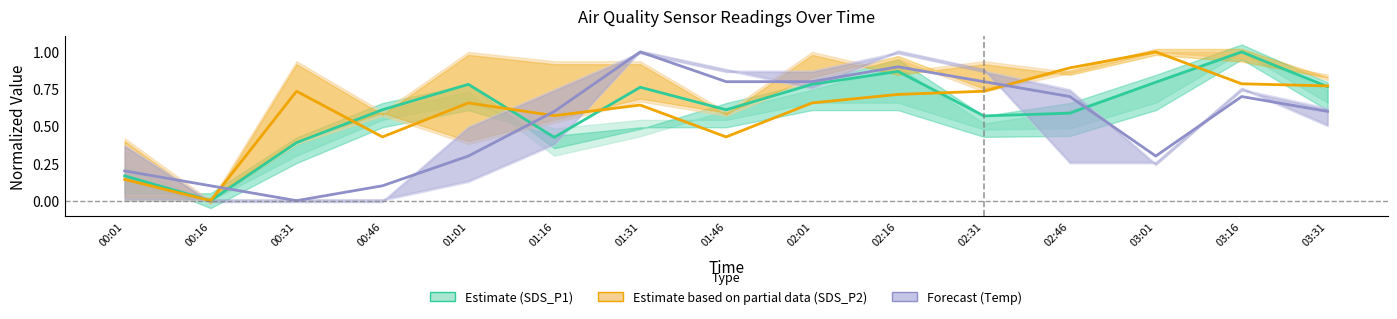

Between 02:16 and 03:31, which series saw the biggest shift?

Forecast (Temp)